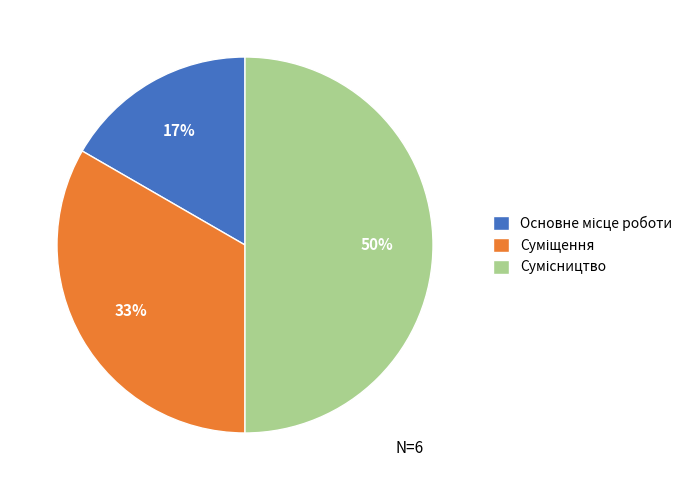

To the nearest percent, what is the difference between the largest and smallest slice percentages?

33%